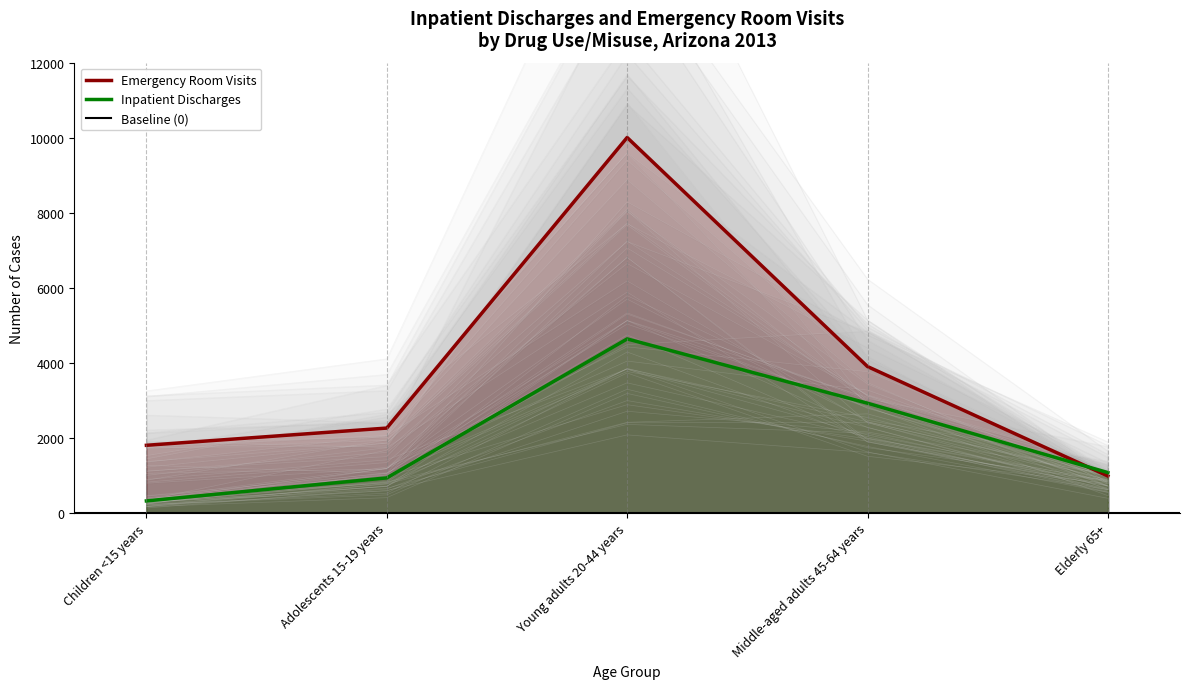

Does the chart display data point markers on the line(s)?

No